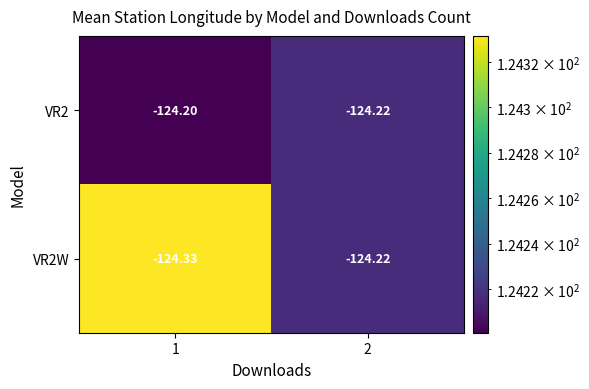

Which series has the largest total across all categories?

VR2